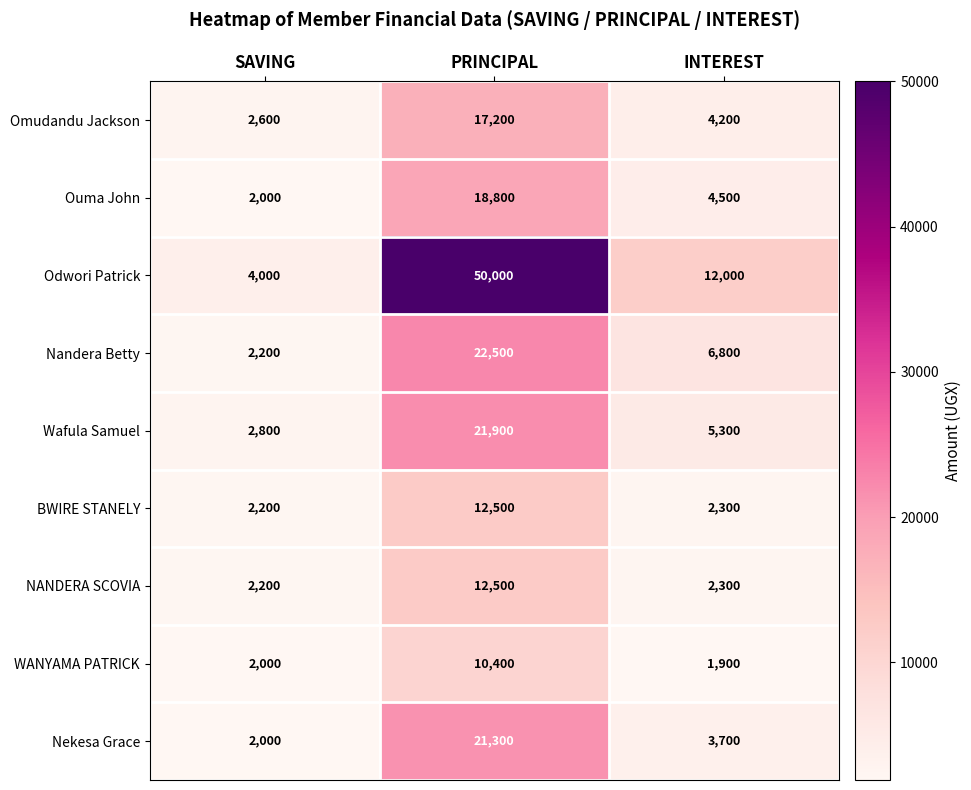

What is the smallest value displayed?

1900